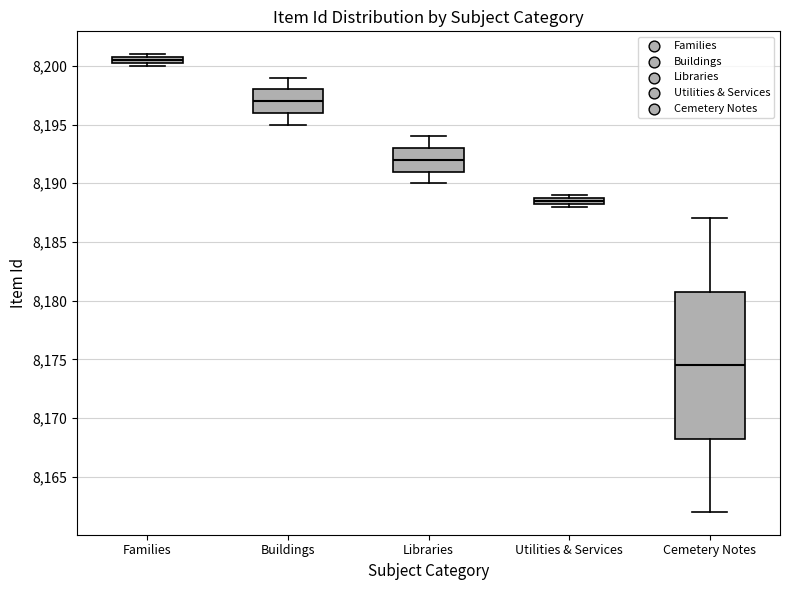

Which box's median line is the highest?

Families